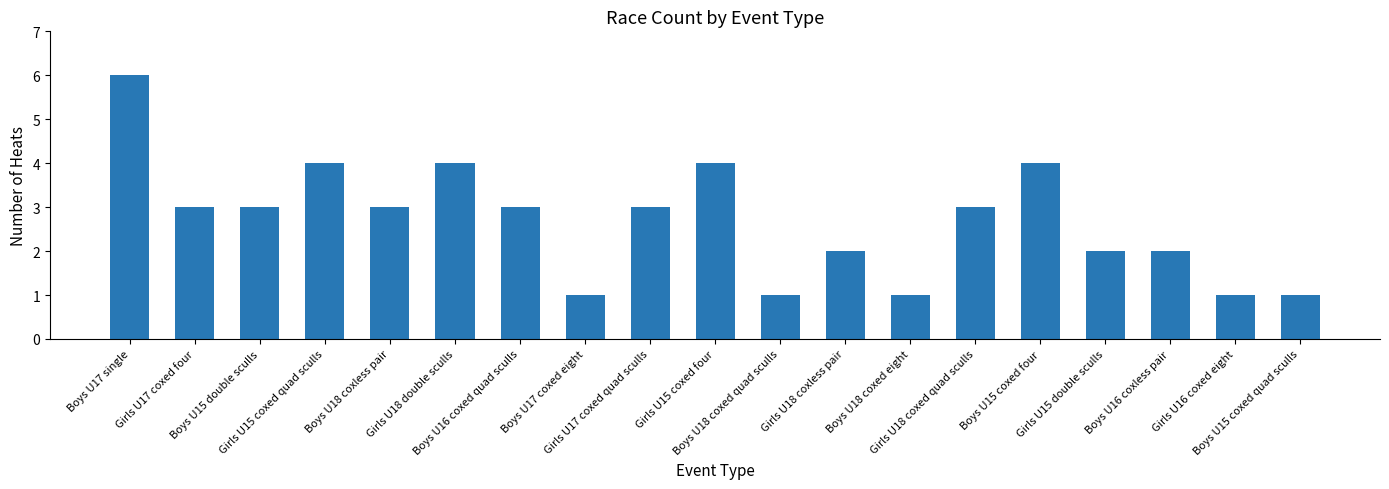

Count the values in the range 1 to 4.

18